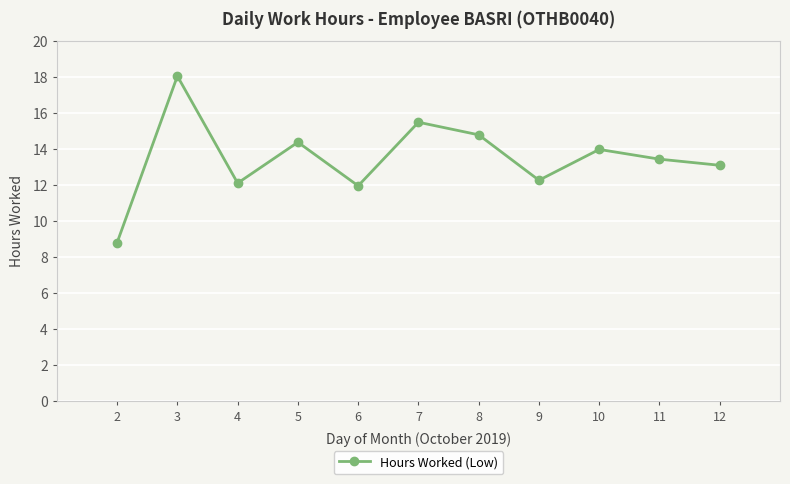

What is the change in value from 4 to 5?

+2.3